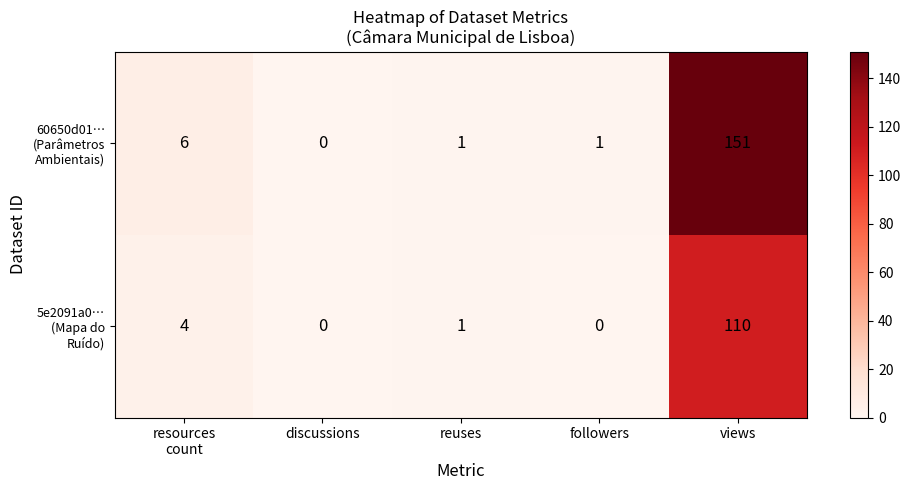

At which category is the sum across all series the highest?

views